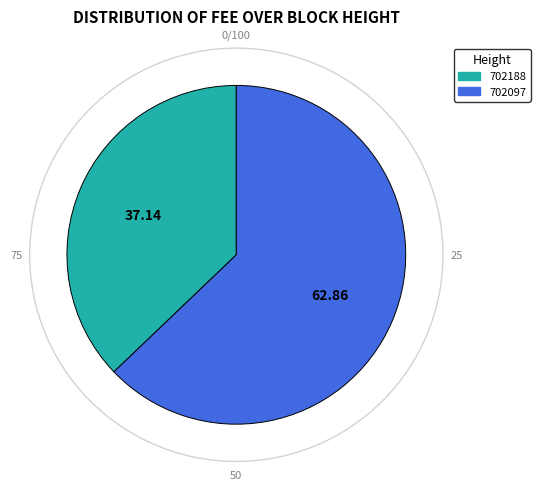

Rank the categories by value from highest to lowest.

702097, 702188